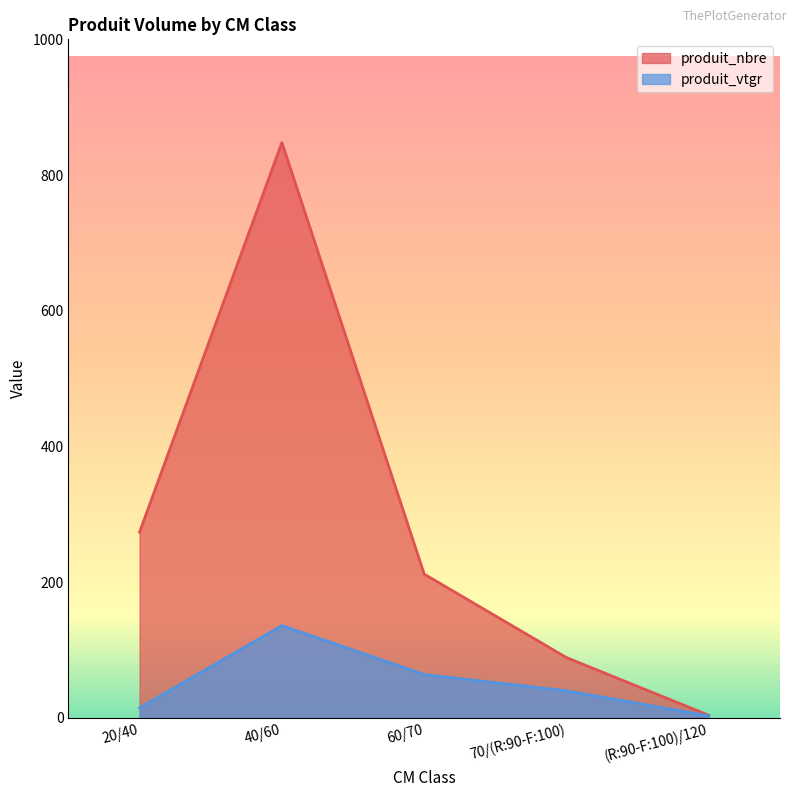

The produit_vtgr series shows 77.9 at 40/60. True or false?

False